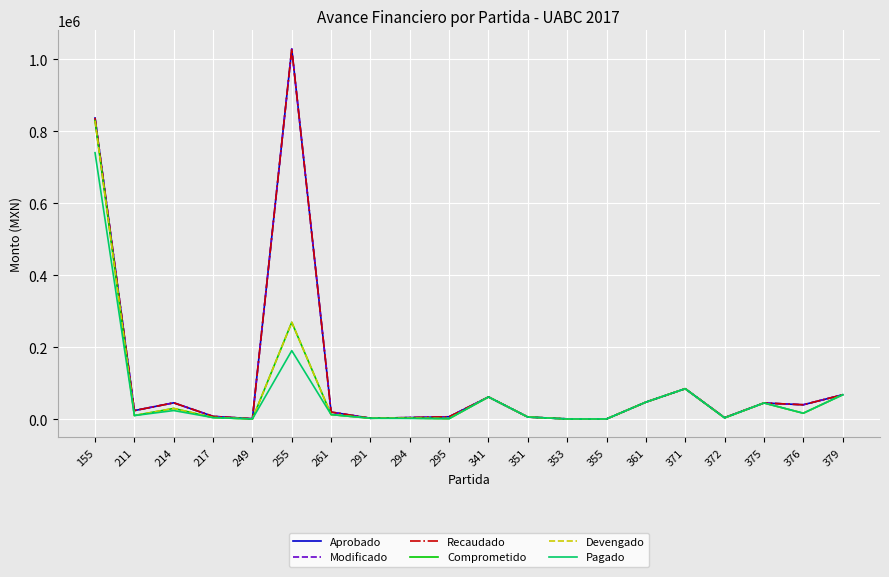

Does the chart have visible grid lines?

Yes